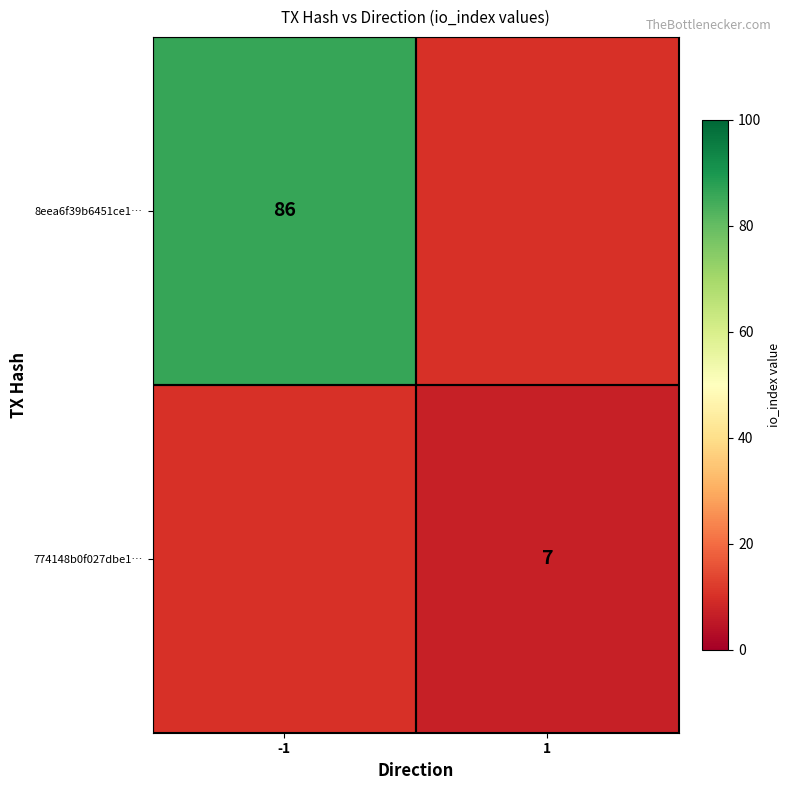

The 774148b0f027dbe1… series shows 4 at 1. True or false?

False